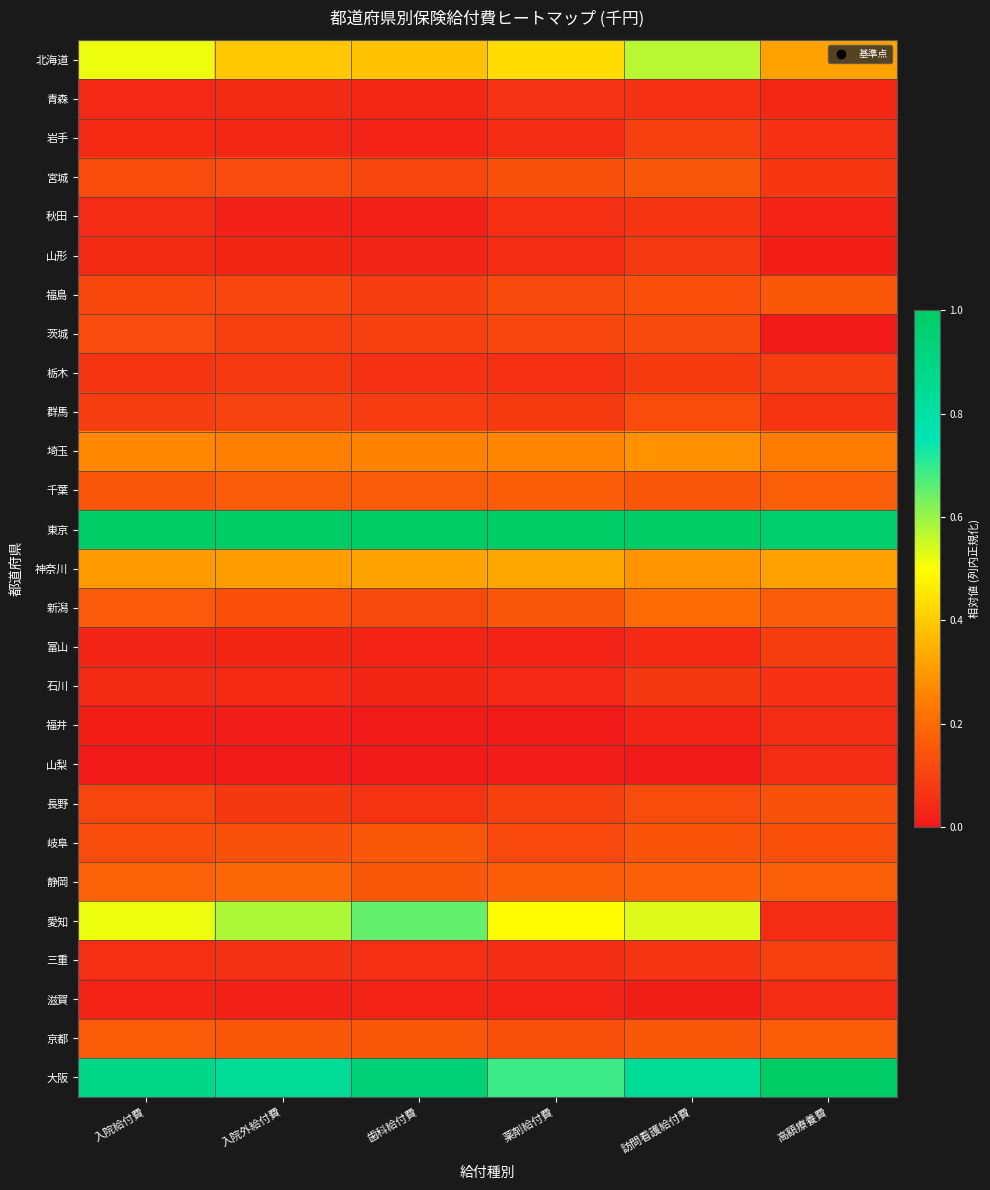

What is the difference between the highest and lowest values at 入院給付費?

1.0